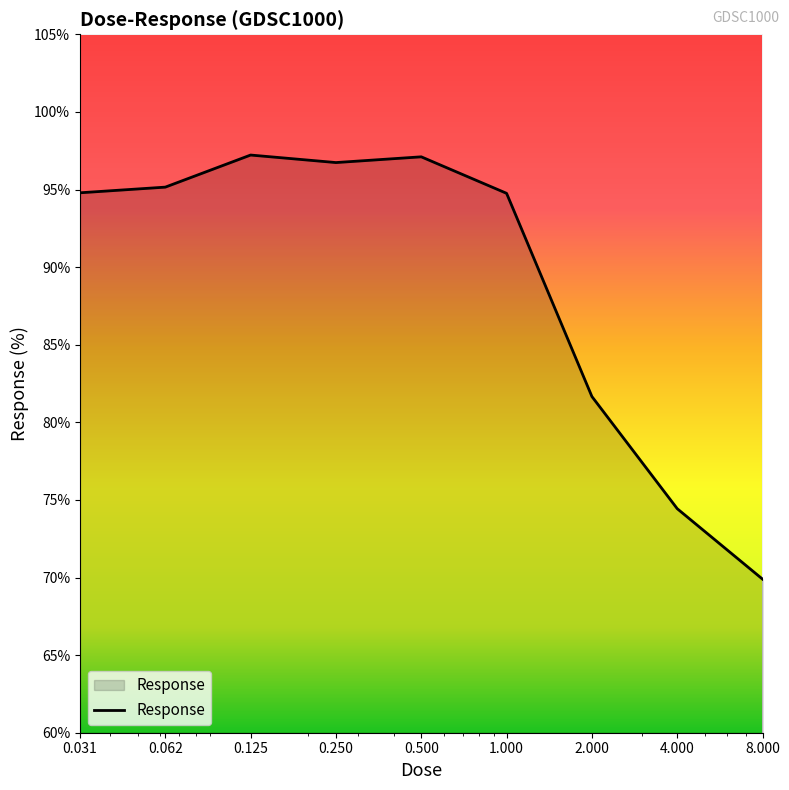

What is the average value?

89.1